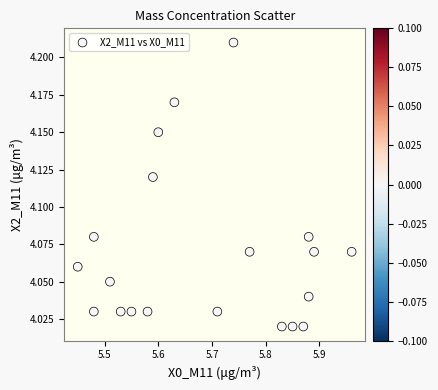

What is the range of X values (max minus min)?

0.5